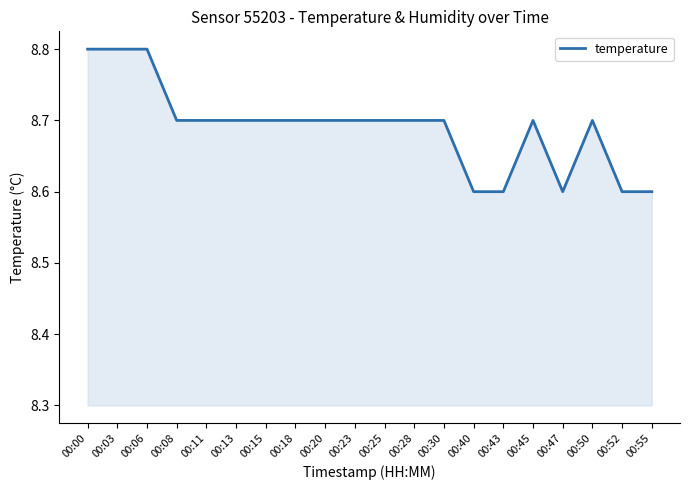

What is the approximate value at 00:47?

8.6